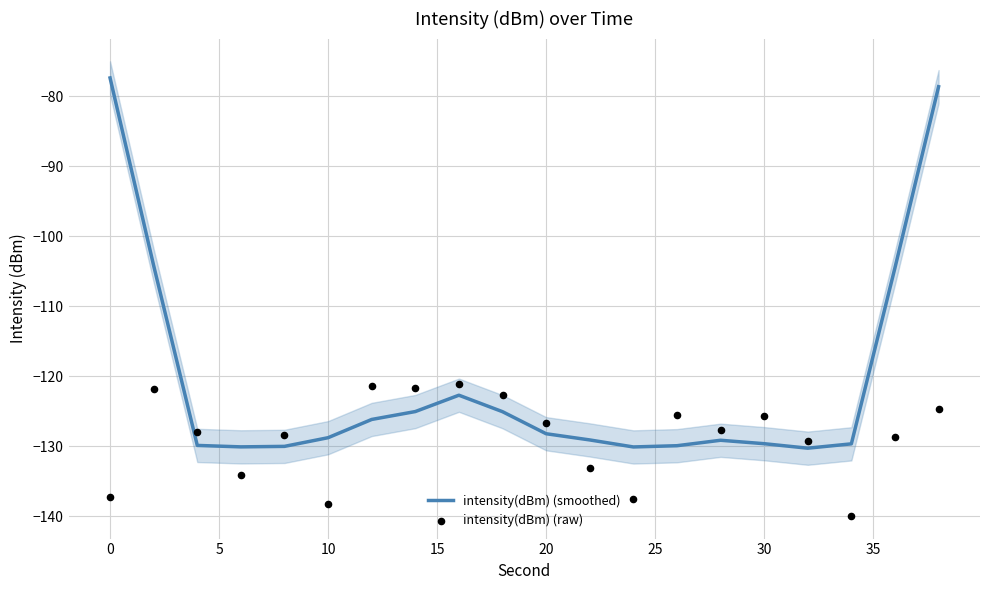

Which series contains the lowest Y value?

intensity(dBm) (raw)